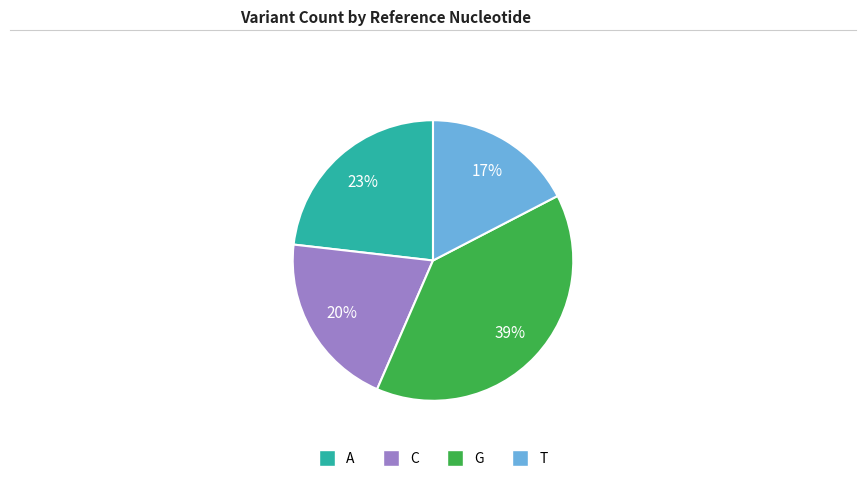

Is G the majority of the pie?

No